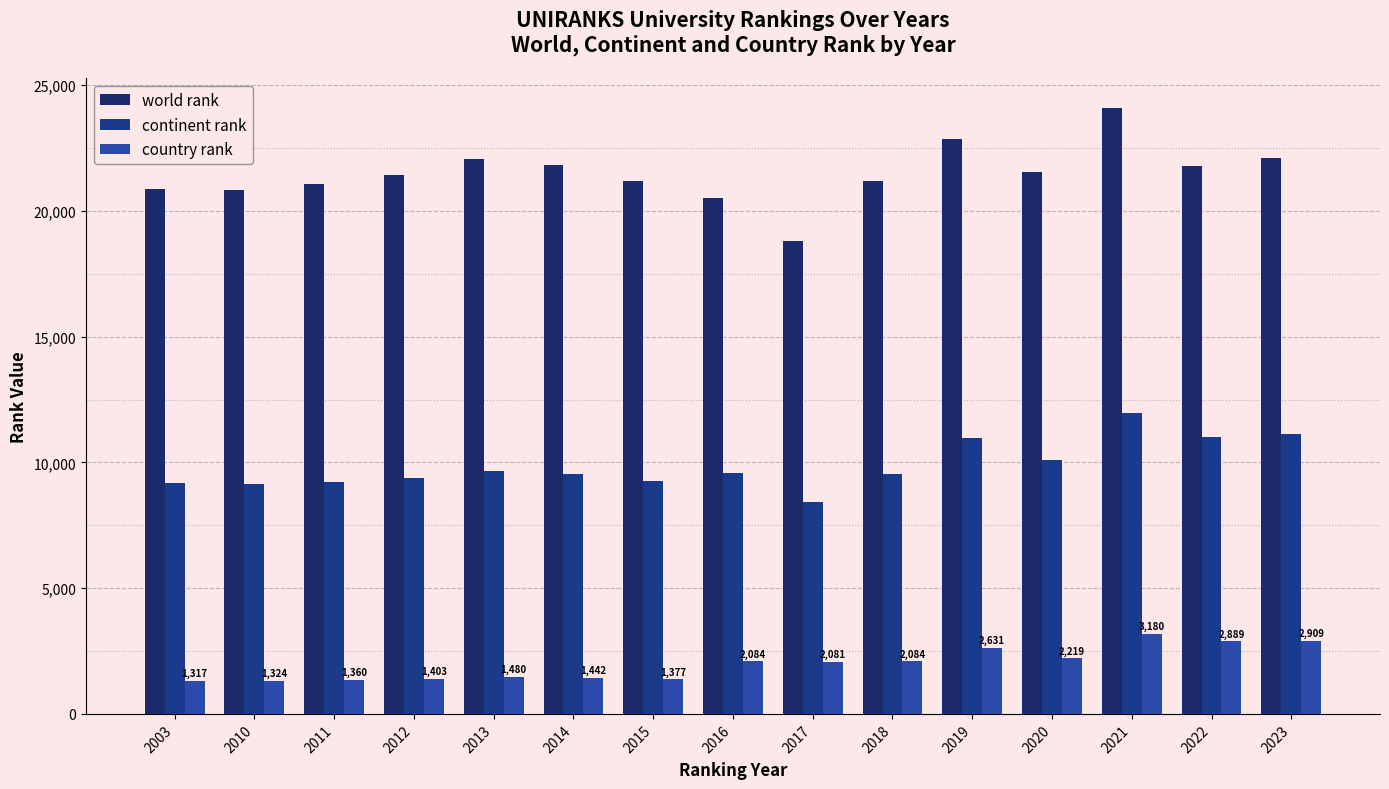

Reading left to right, what are all the values shown in this chart?

world rank: 20879	20849	21087	21426	22081	21818	21205	20525	18817	21195	22867	21544	24075	21794	22104
continent rank: 9173	9135	9229	9374	9666	9537	9279	9576	8443	9551	10981	10111	11963	10997	11143
country rank: 1317	1324	1360	1403	1480	1442	1377	2084	2081	2084	2631	2219	3180	2889	2909